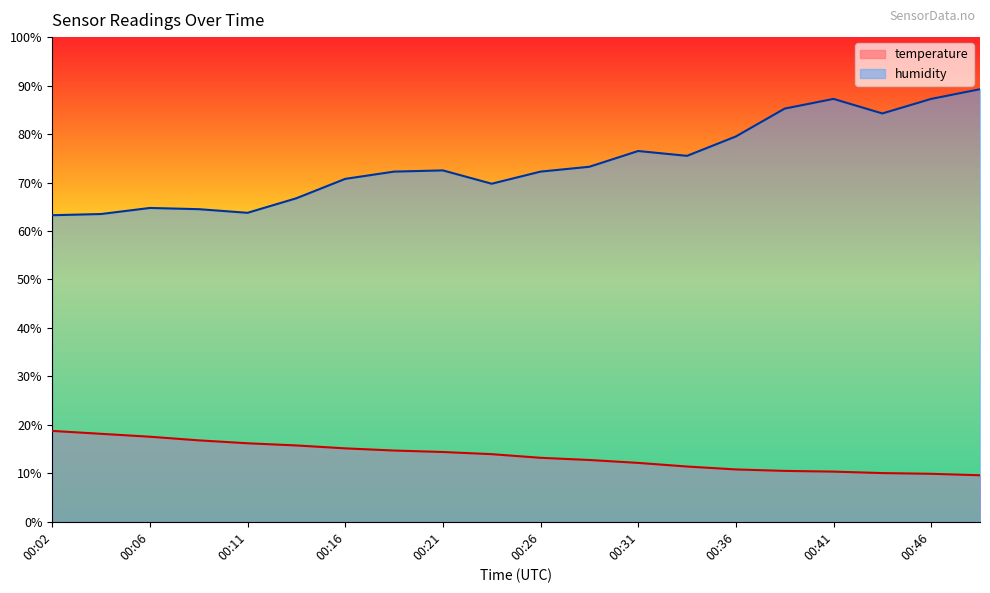

The value of temperature at 00:41 is 10.3. True or false?

True